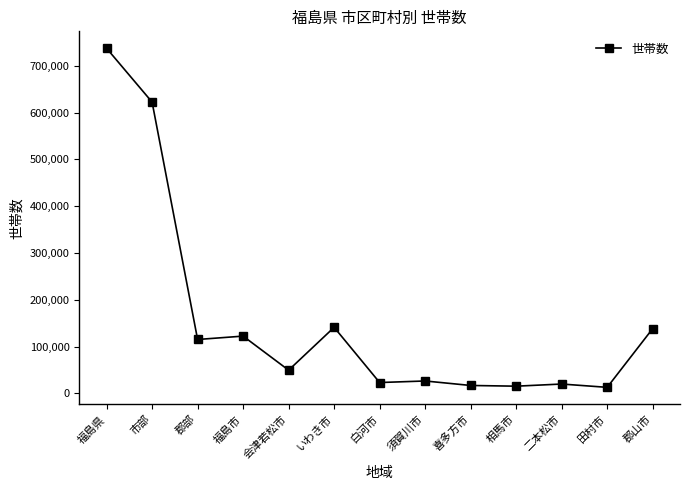

Where does the data first go above 49431?

福島県